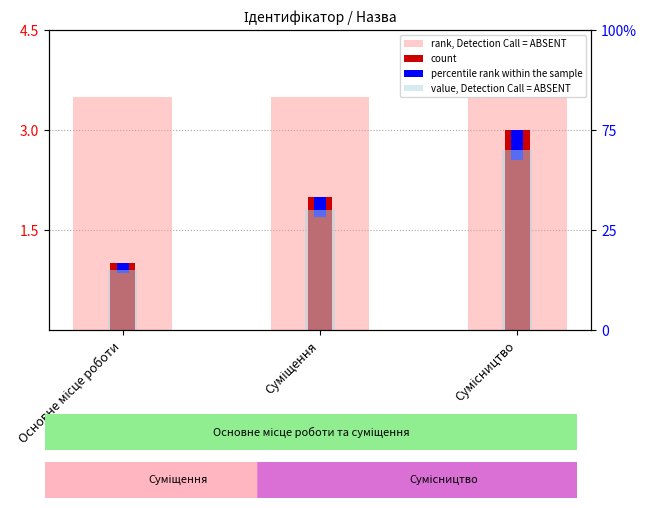

What is the smallest value displayed?

0.9